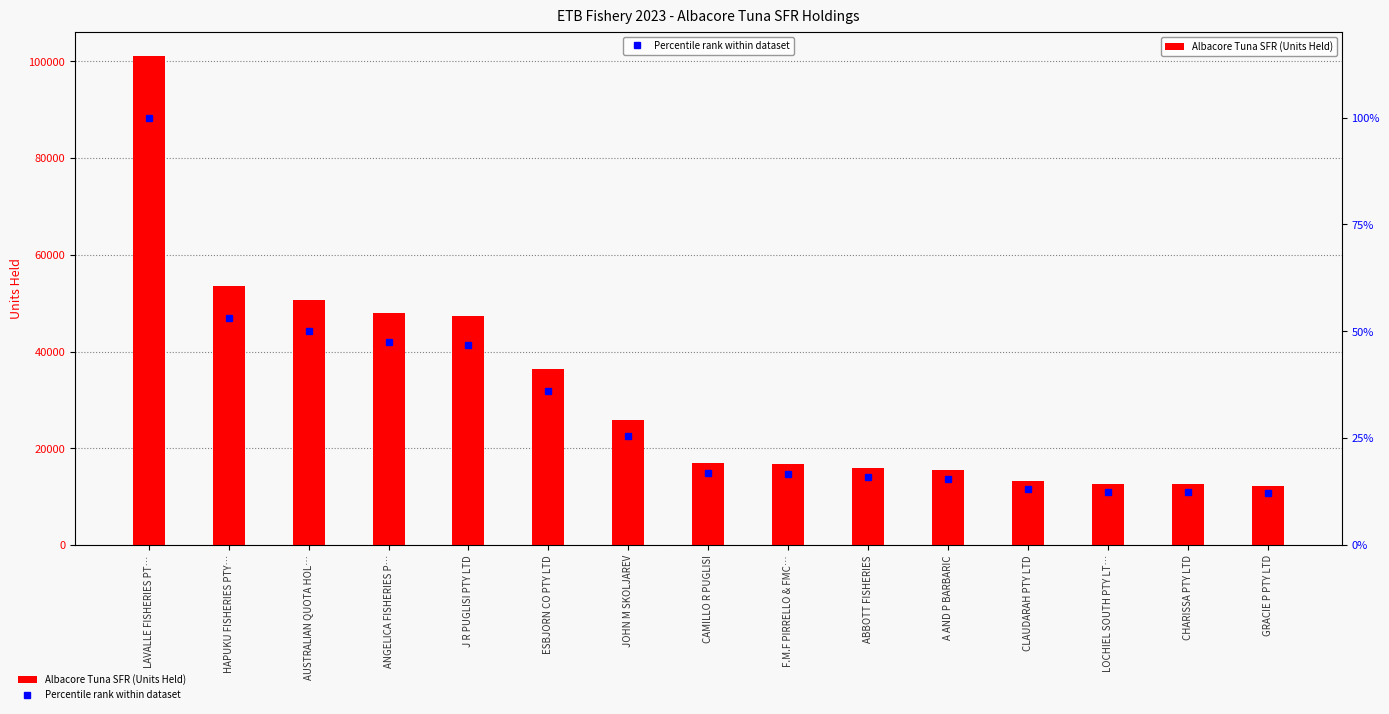

Which series has the largest range (max minus min)?

Albacore Tuna SFR (Units Held)